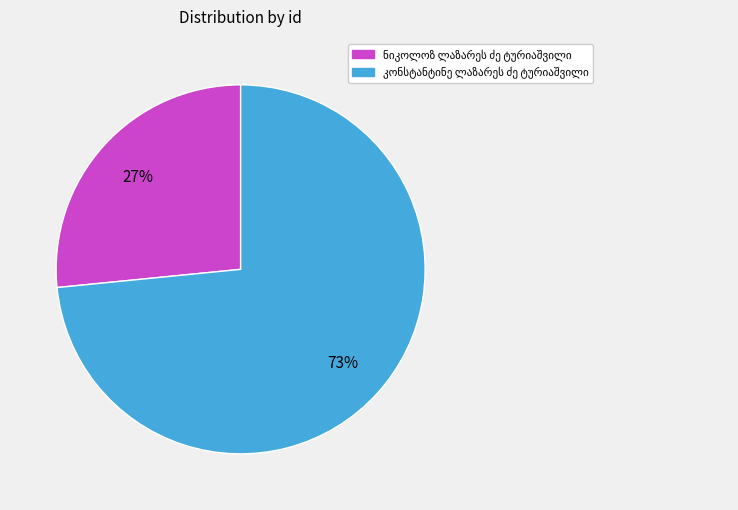

Does any single category account for the majority?

Yes